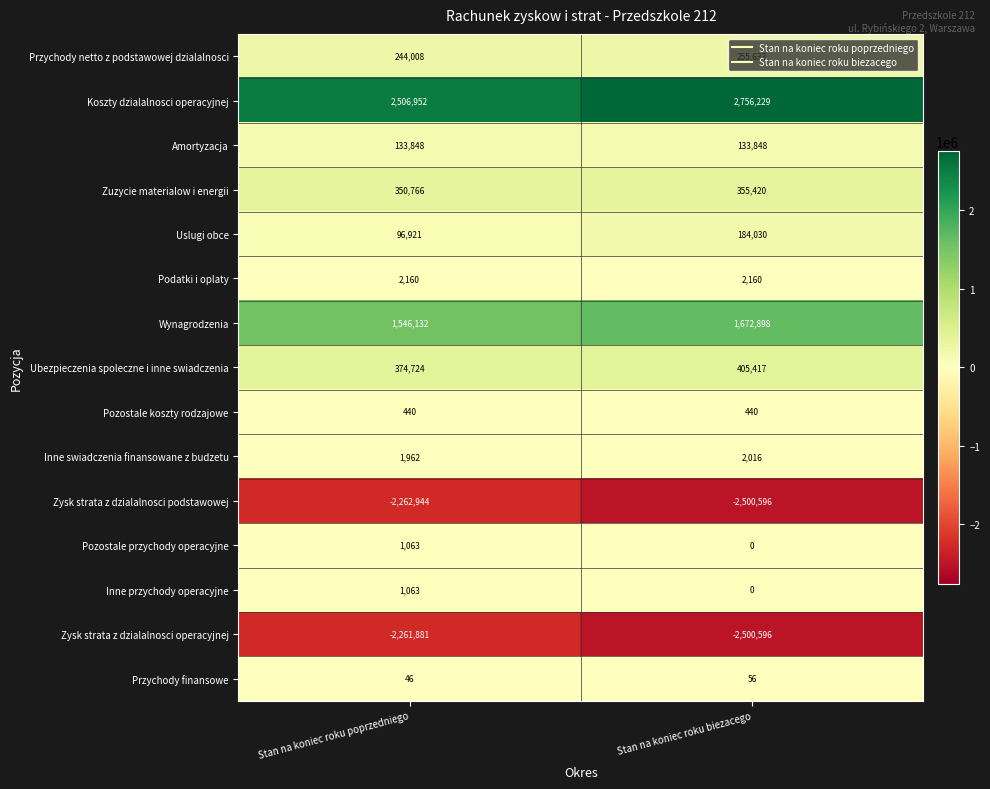

Which series has the largest range (max minus min)?

Koszty dzialalnosci operacyjnej